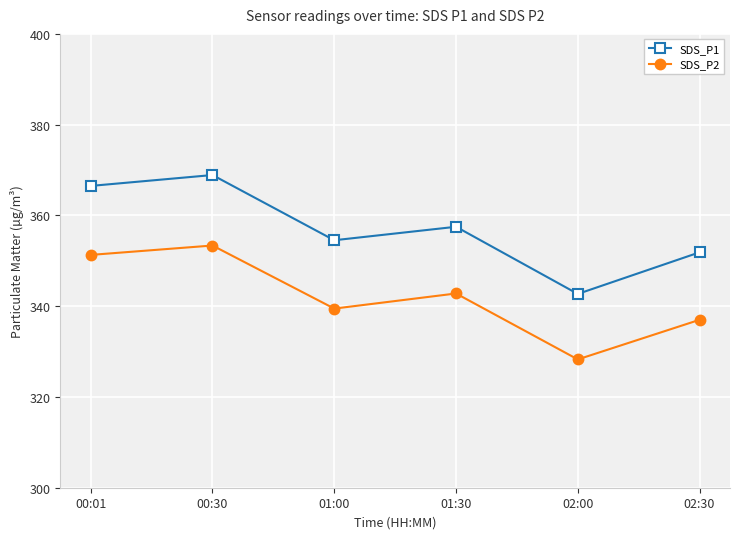

What position from the left is 02:30?

6